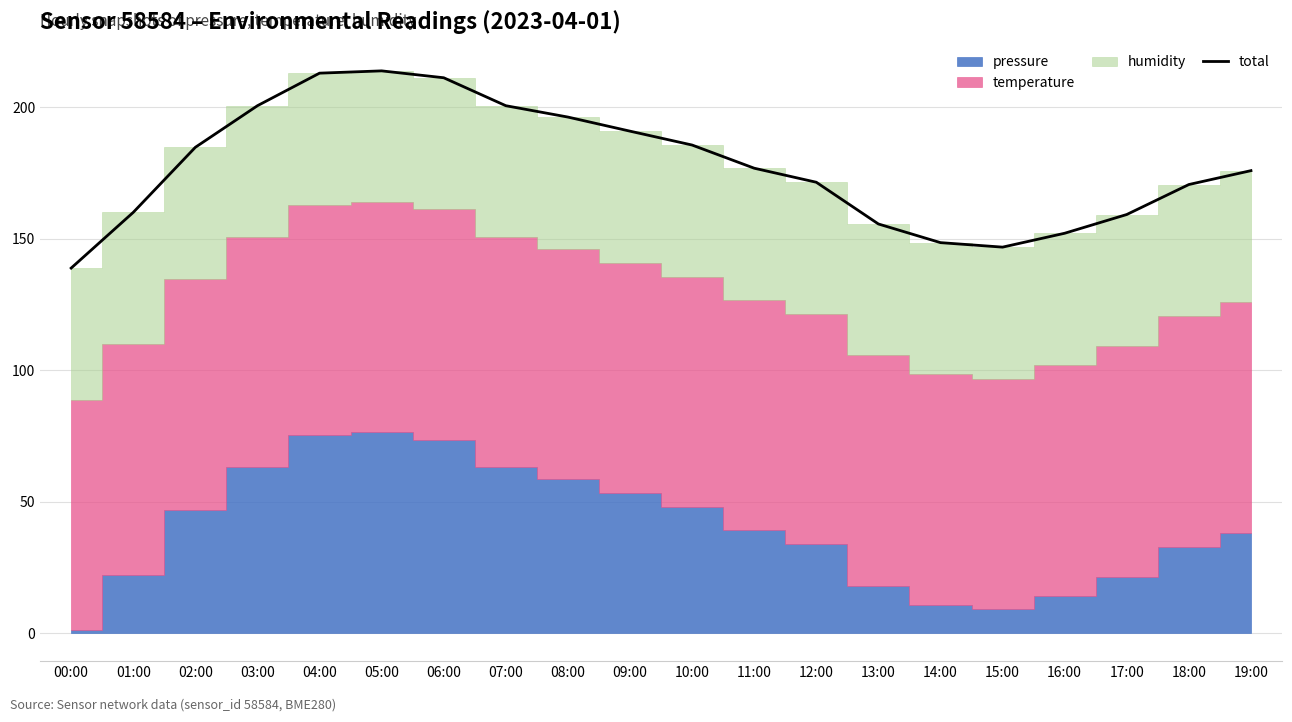

What is the difference between the values at 00:00 and 08:00?

57.4